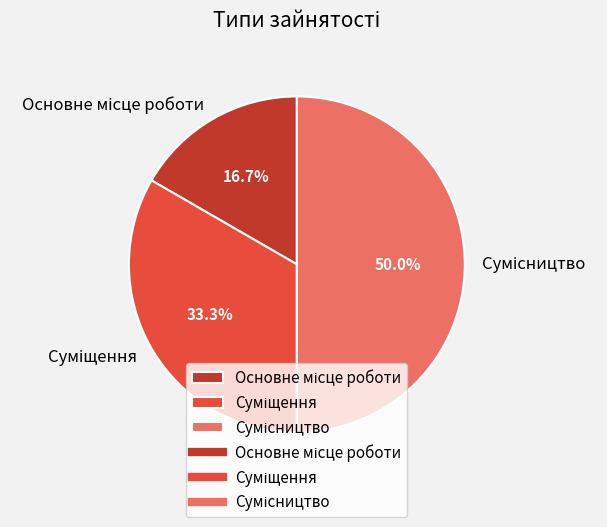

How many segments does this pie chart have?

3